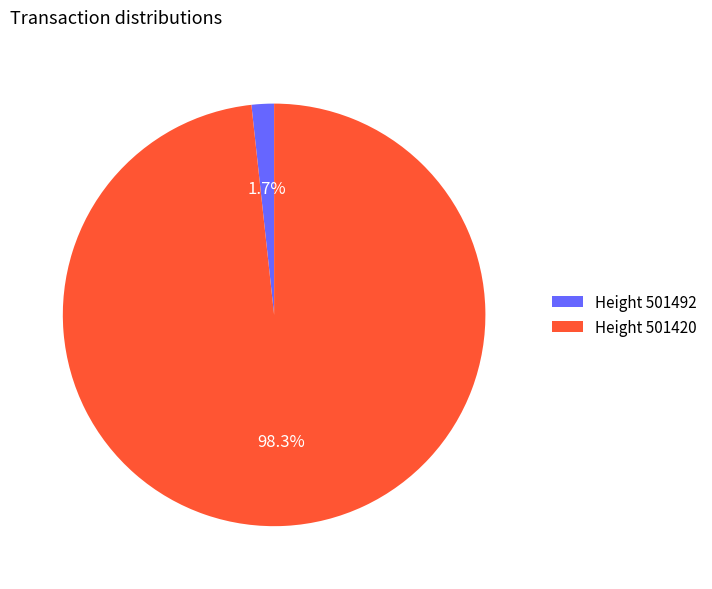

Which slice is the largest?

Height 501420